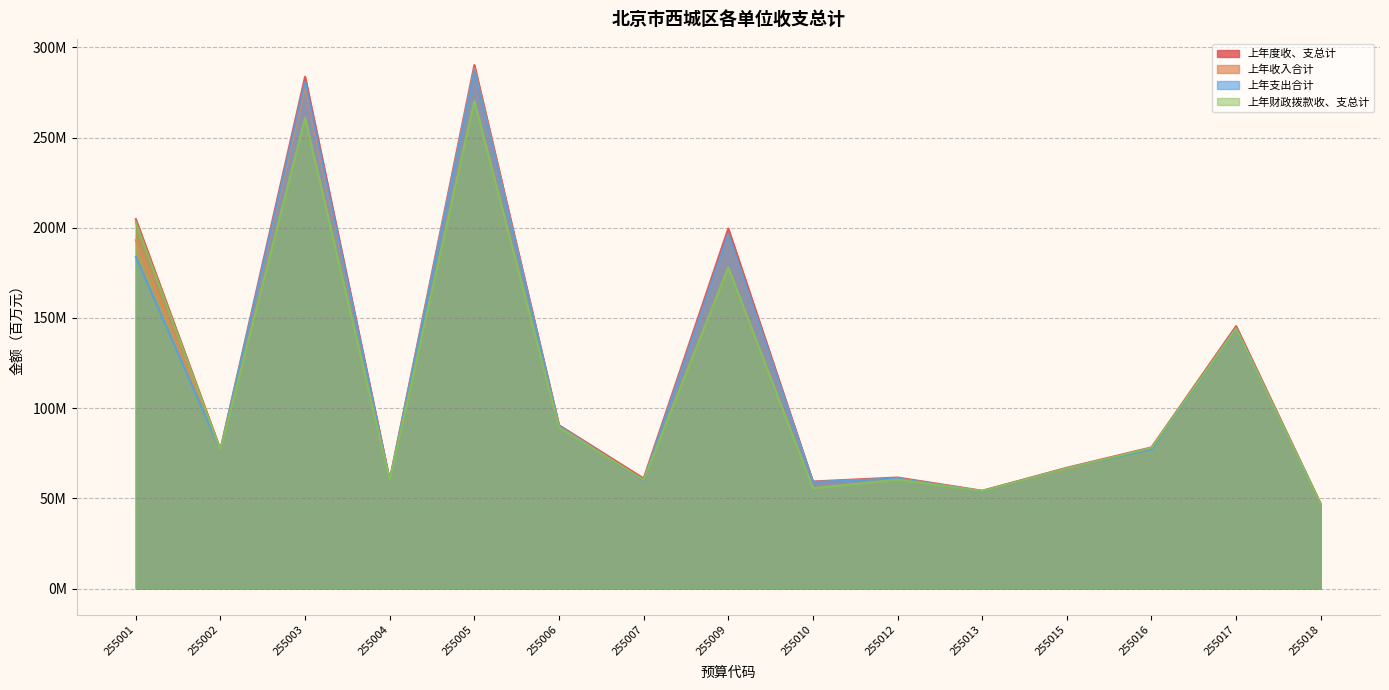

Which label corresponds to the largest value in the chart?

255005